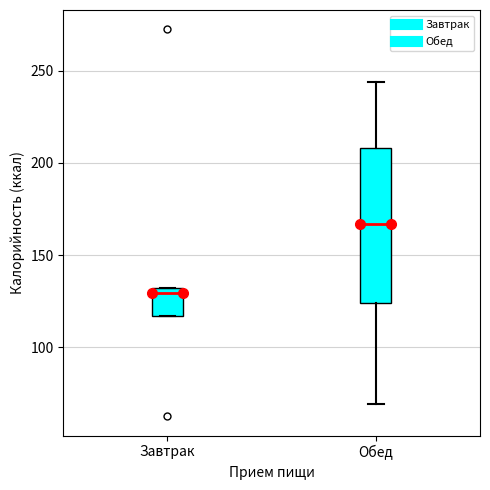

Where does the median line of the box for Обед sit on the y-axis? The values are not printed on the chart, so give them approximately, as read against the axis.

165